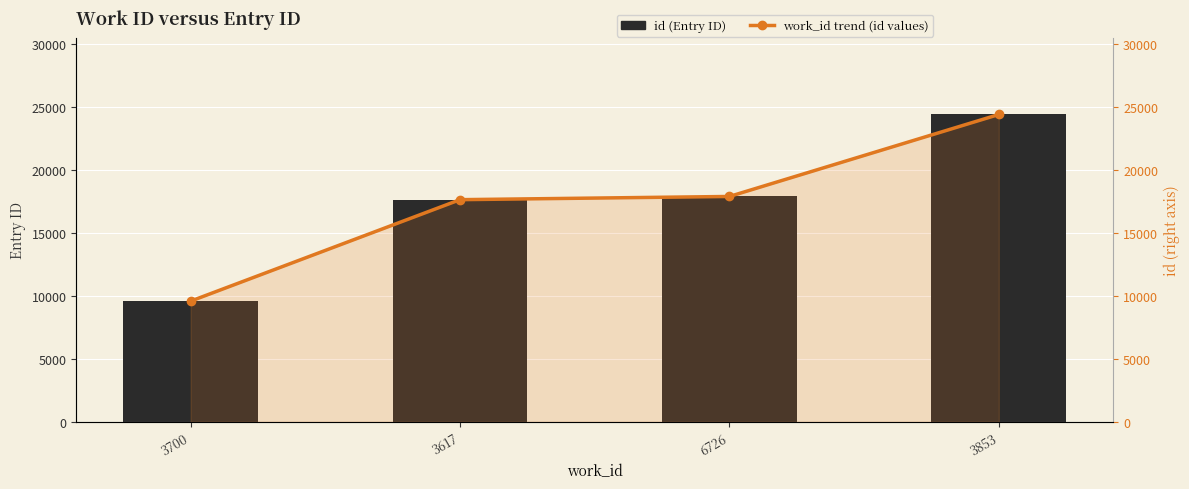

Reading left to right, what are all the values shown in this chart?

id (Entry ID): 9585	17642	17897	24407
work_id trend (id values): 9585	17642	17897	24407